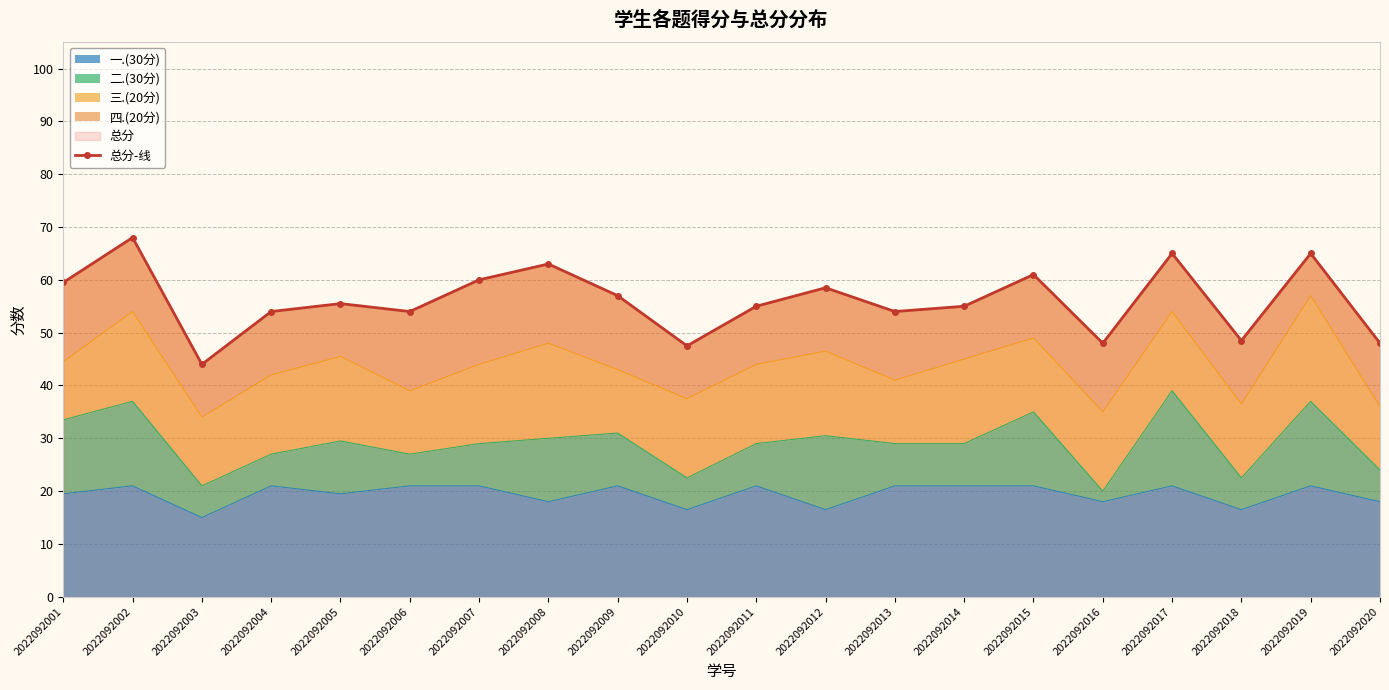

What is the greatest value displayed?

68.0